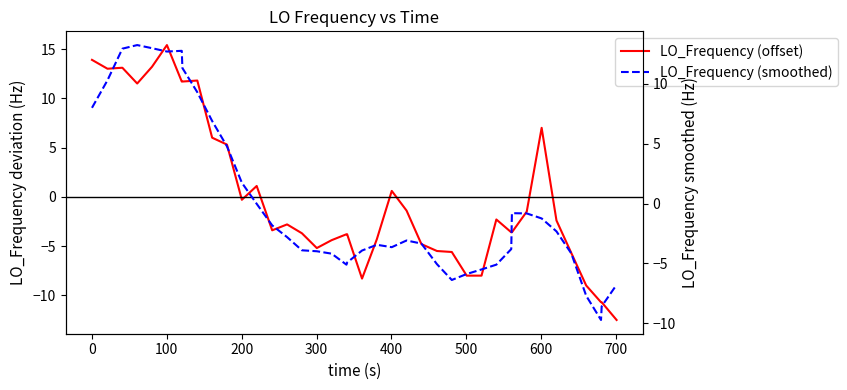

What is the difference between the maximum and second lowest values in the LO_Frequency (smoothed) series?

21.8